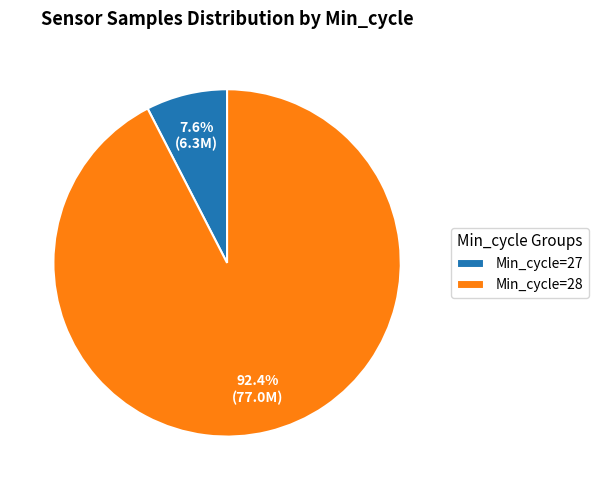

Rank the categories by value from highest to lowest.

Min_cycle=28, Min_cycle=27